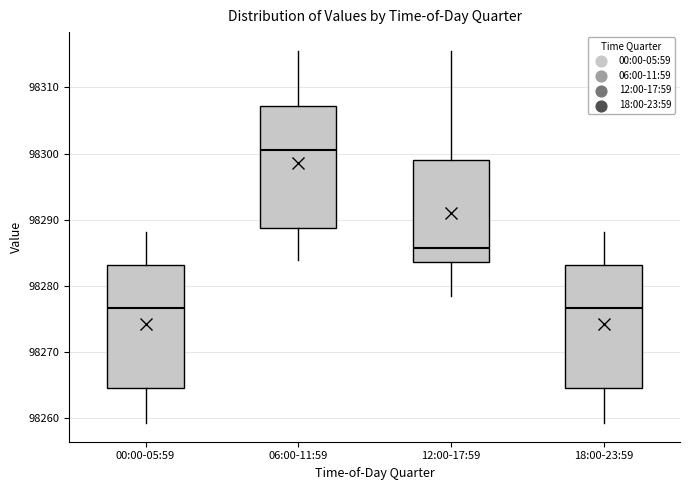

Reading left to right, transcribe this box plot: for each box, give where its median line is, the range the box spans, and where its two whiskers end, as read against the y-axis. The values are not printed on the chart, so give them approximately, as read against the axis.

00:00-05:59: median 98277, box 98265 to 98283, whiskers 98259 to 98288
06:00-11:59: median 98301, box 98289 to 98307, whiskers 98284 to 98316
12:00-17:59: median 98286, box 98284 to 98299, whiskers 98278 to 98316
18:00-23:59: median 98277, box 98265 to 98283, whiskers 98259 to 98288